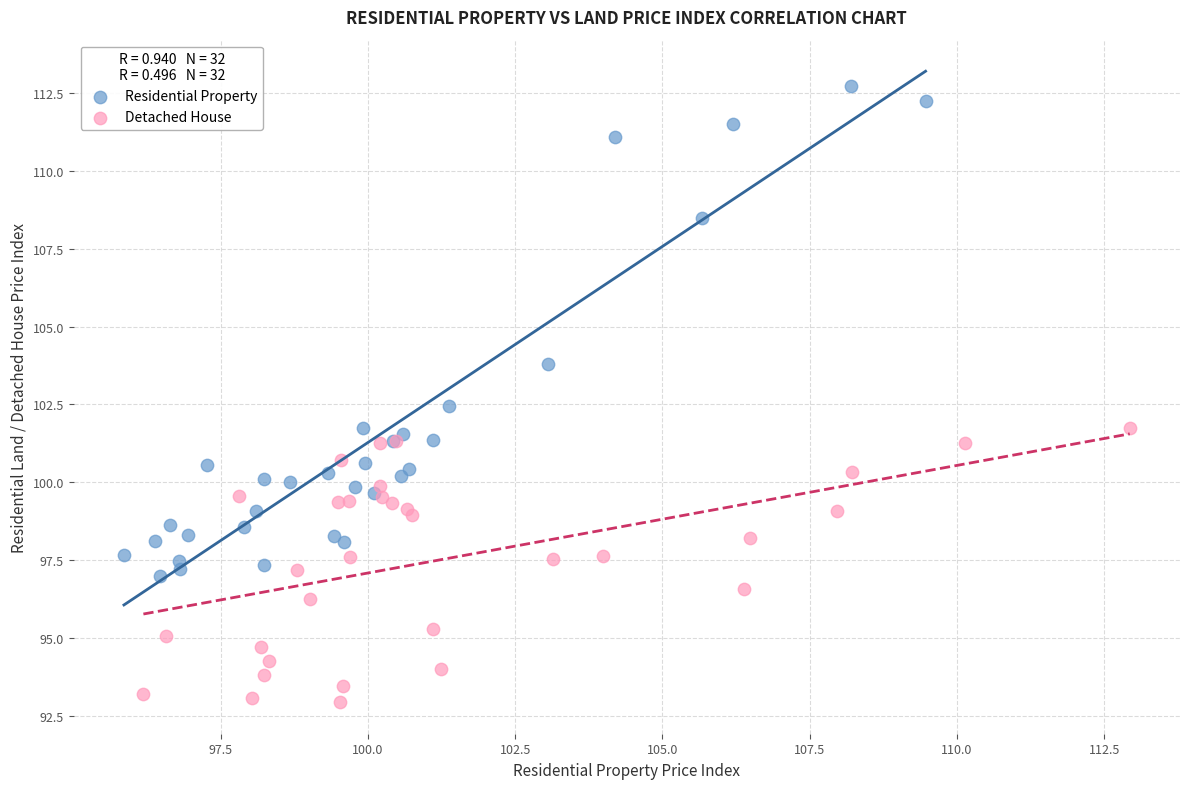

What are all the series names shown in the legend?

Residential Property, Detached House